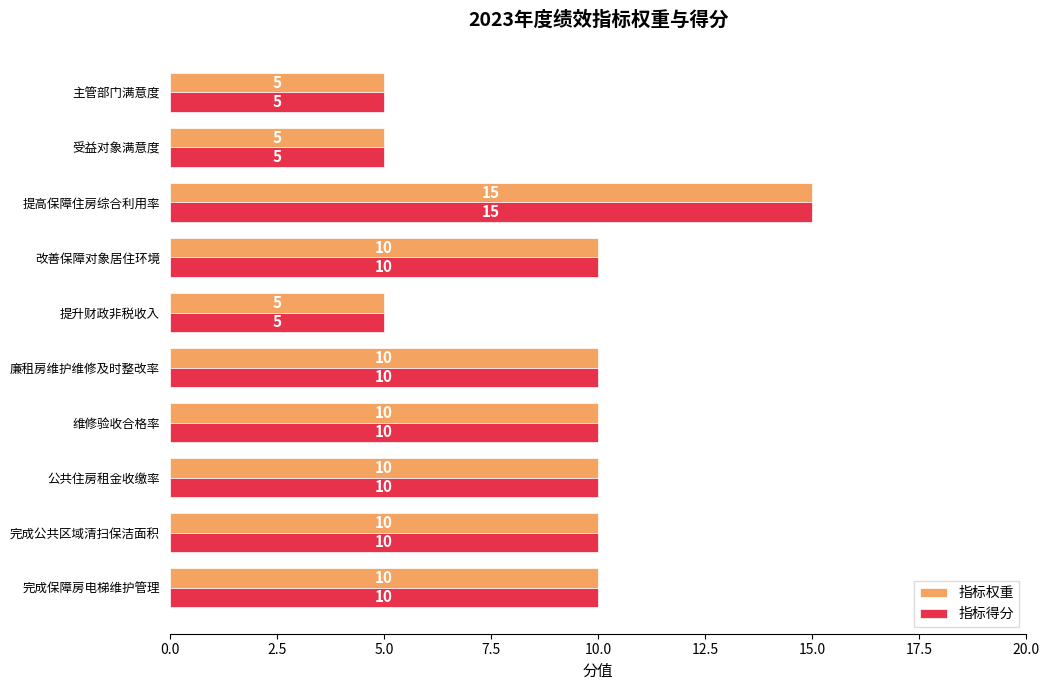

How many values in the 指标权重 series are below 10?

3